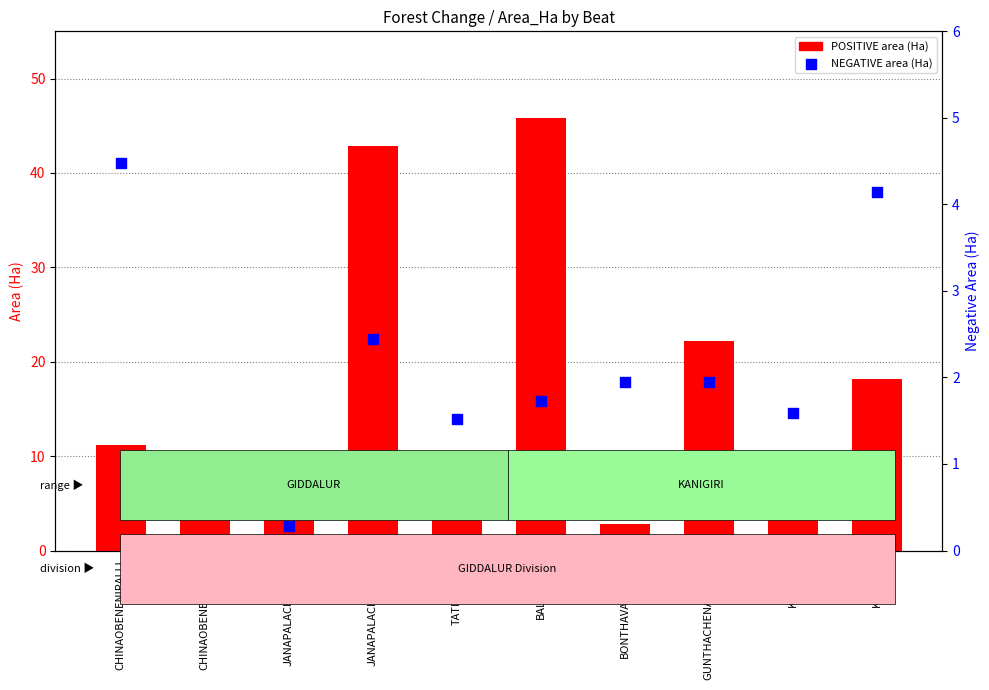

At which category is the sum across all series the highest?

BALLIPALLI